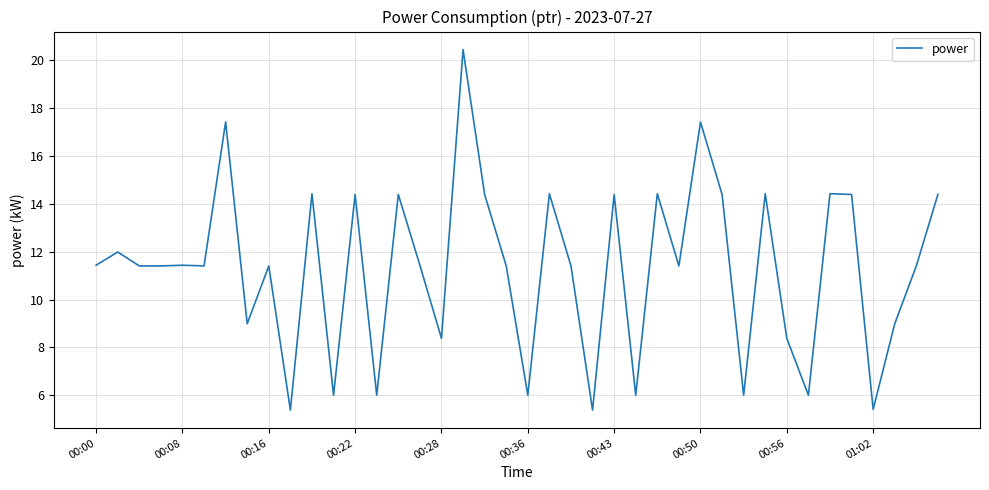

What is the difference between the maximum and minimum values?

15.0